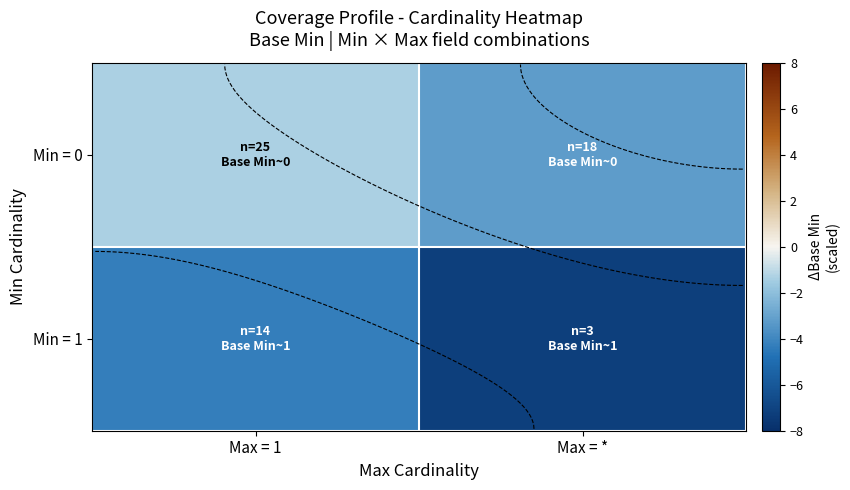

What is the difference between the maximum and minimum values in the Min = 0 series?

1.9